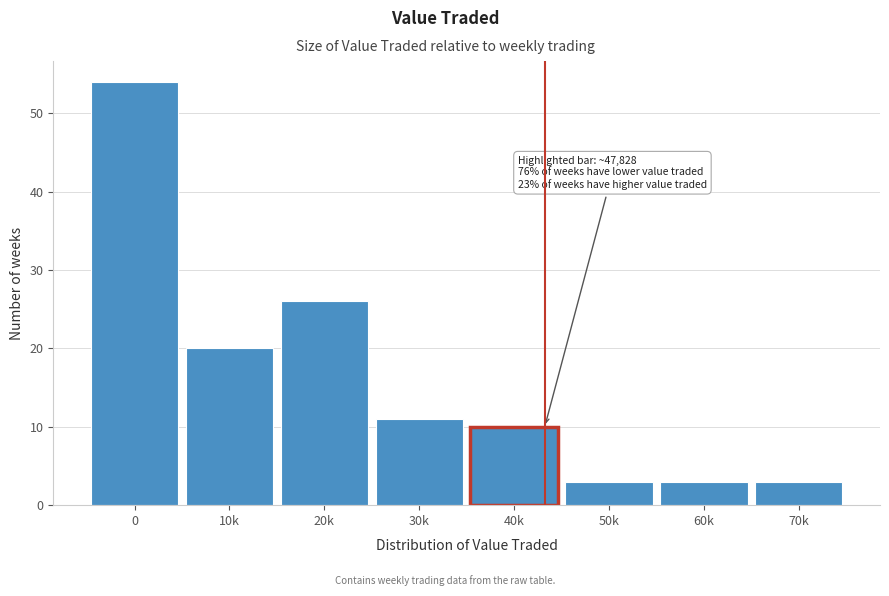

Reading right to left, extract all data points from this chart.

70k=3	60k=3	50k=3	40k=10	30k=11	20k=26	10k=20	0=54